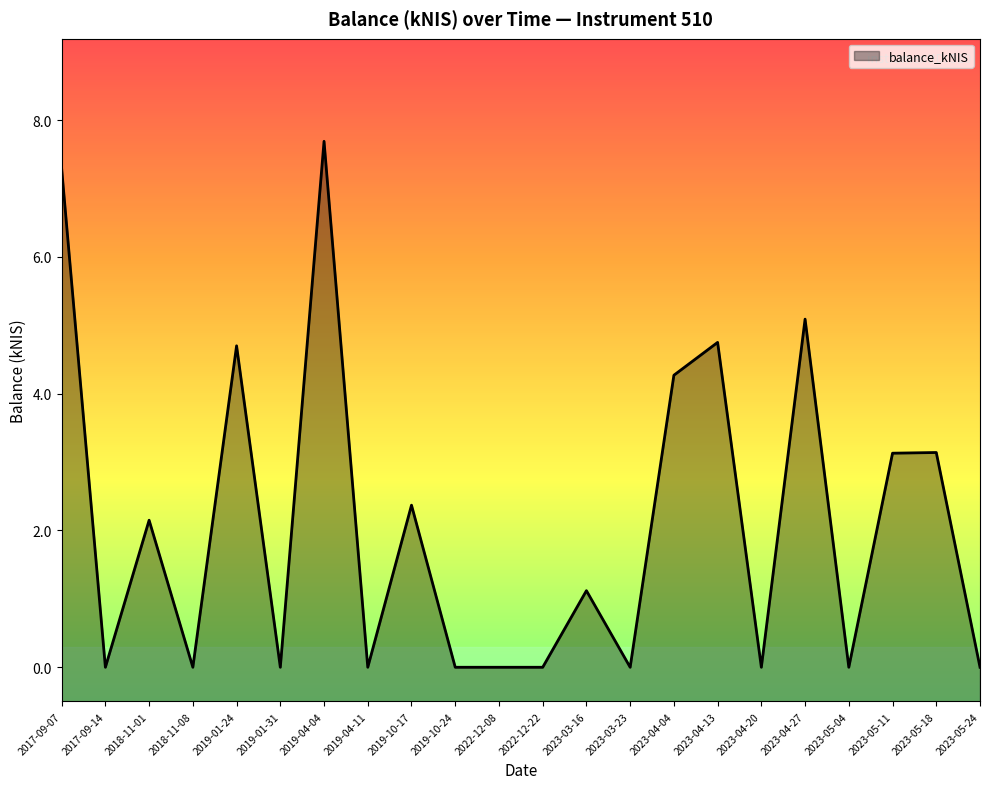

Reading right to left, transcribe all the data shown in this chart.

0.0	3.1	3.1	0.0	5.1	0.0	4.8	4.3	0.0	1.1	0.0	0.0	0.0	2.4	0.0	7.7	0.0	4.7	0.0	2.1	0.0	7.3